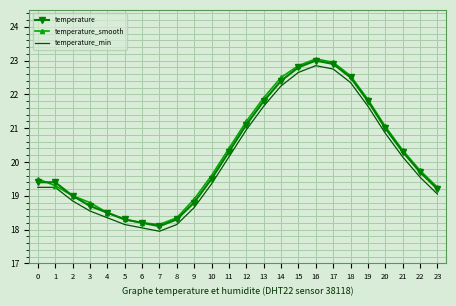

What is the smallest value displayed?

18.0